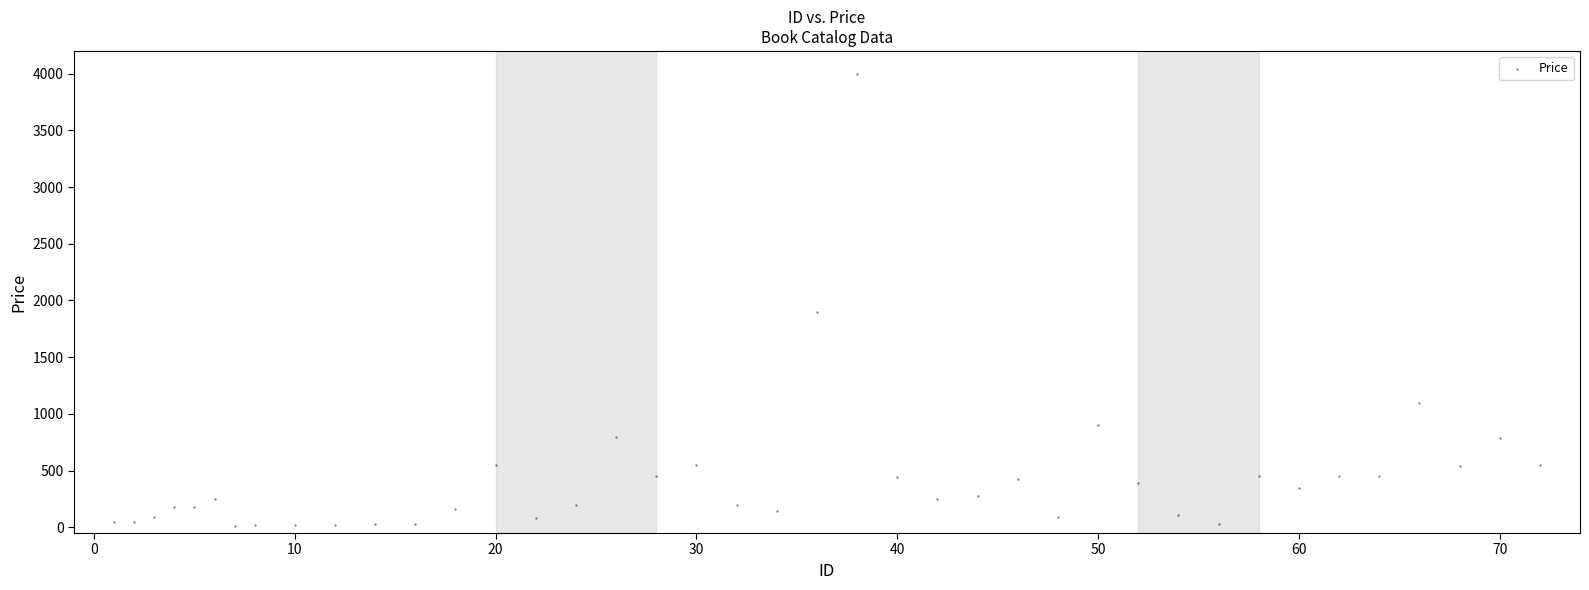

What Y value in the scatter plot is closest to 2007?

1900